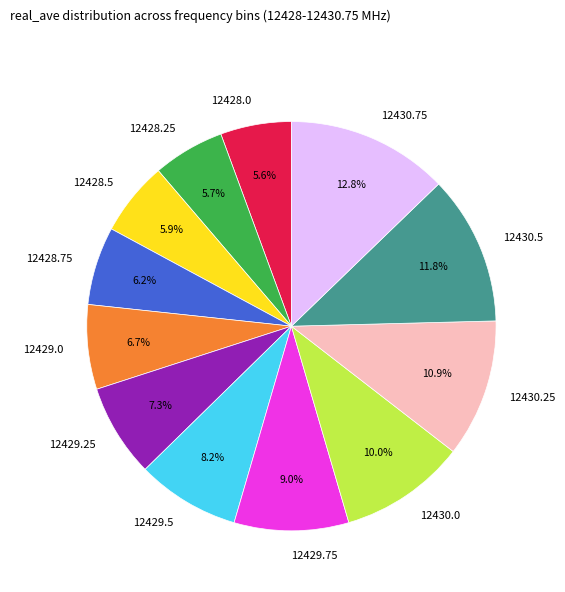

Which has a higher value, 12430.75 or 12429.75?

12430.75